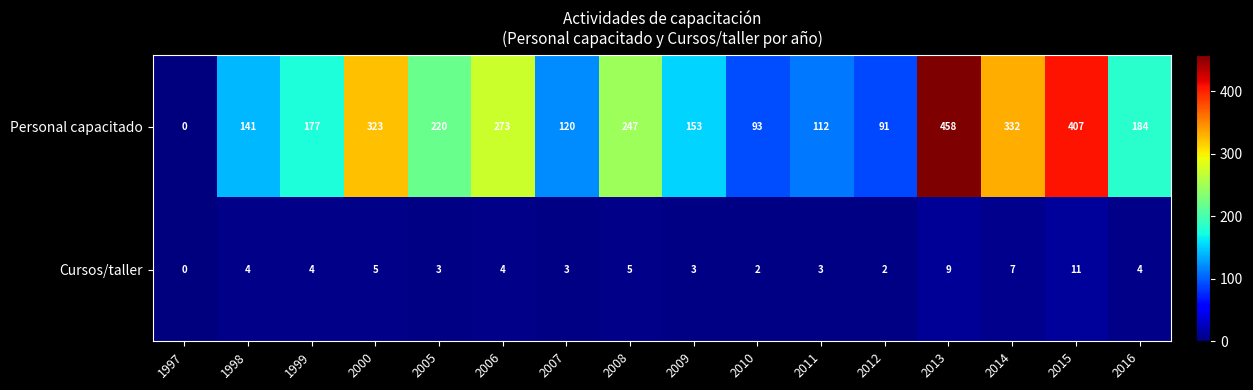

At how many categories does at least one series exceed 280?

4